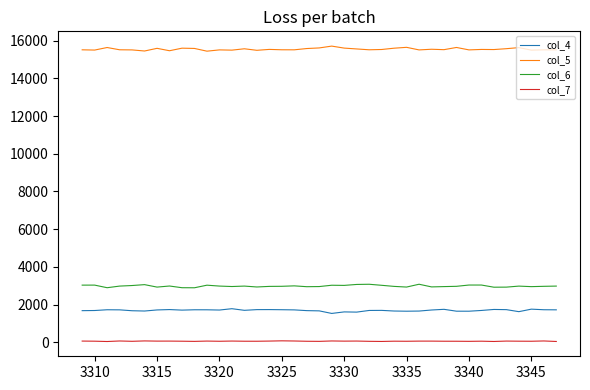

What is the greatest value displayed?

15715